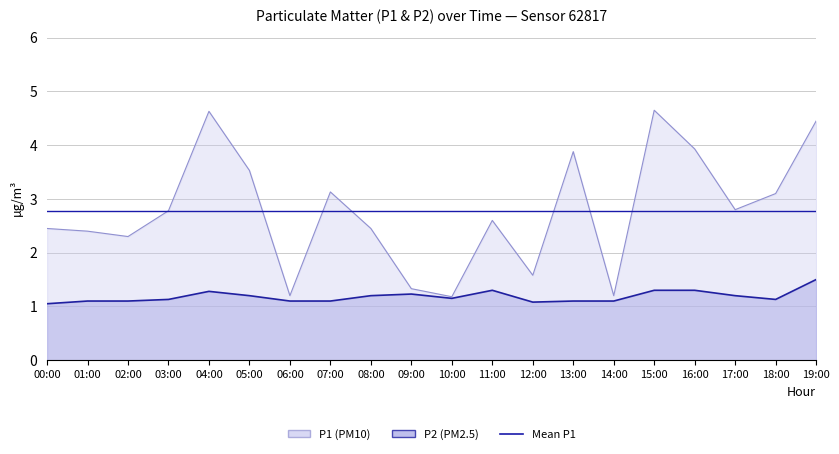

What position from the left is 02:00?

3